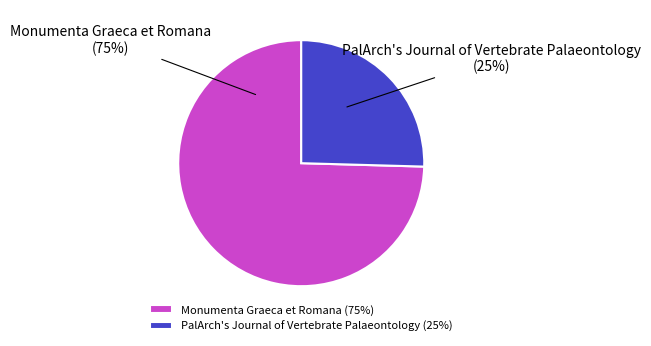

To the nearest percent, what portion does PalArch's Journal of Vertebrate Palaeontology represent?

25%